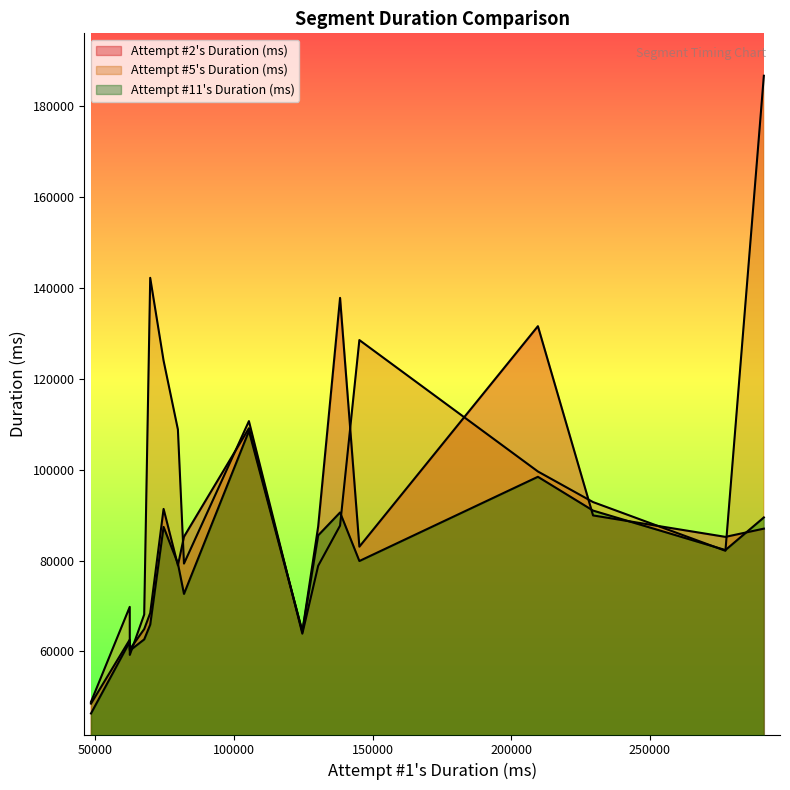

True or false: Attempt #2's Duration (ms) has more than 0 points higher than both neighbors.

True